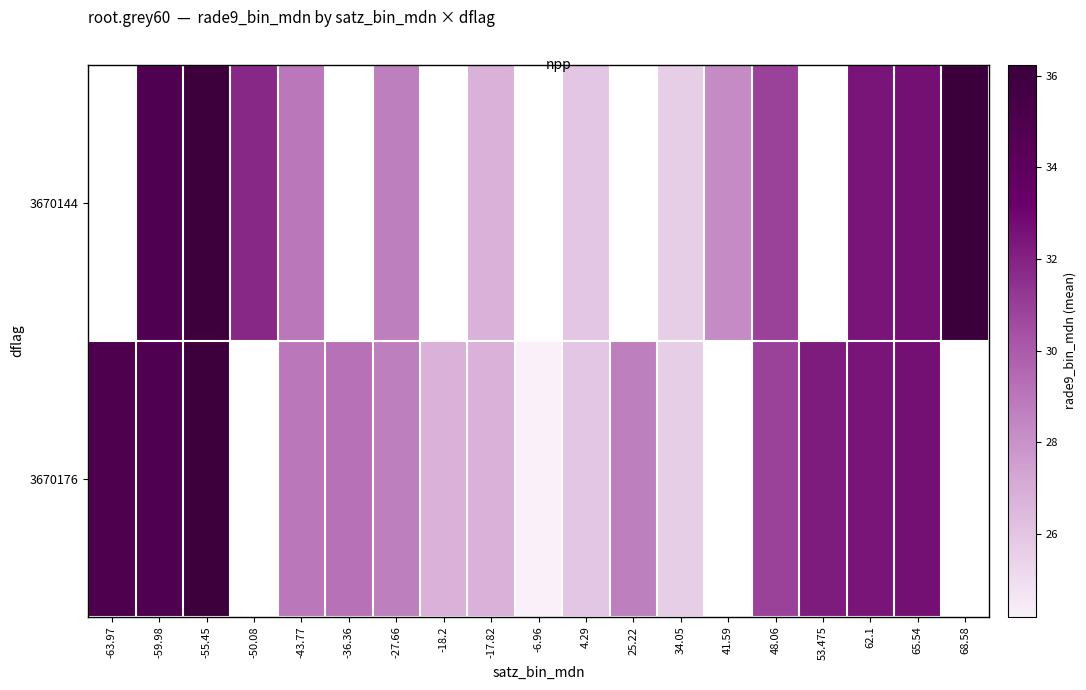

At which category is the sum across all series the highest?

-55.45